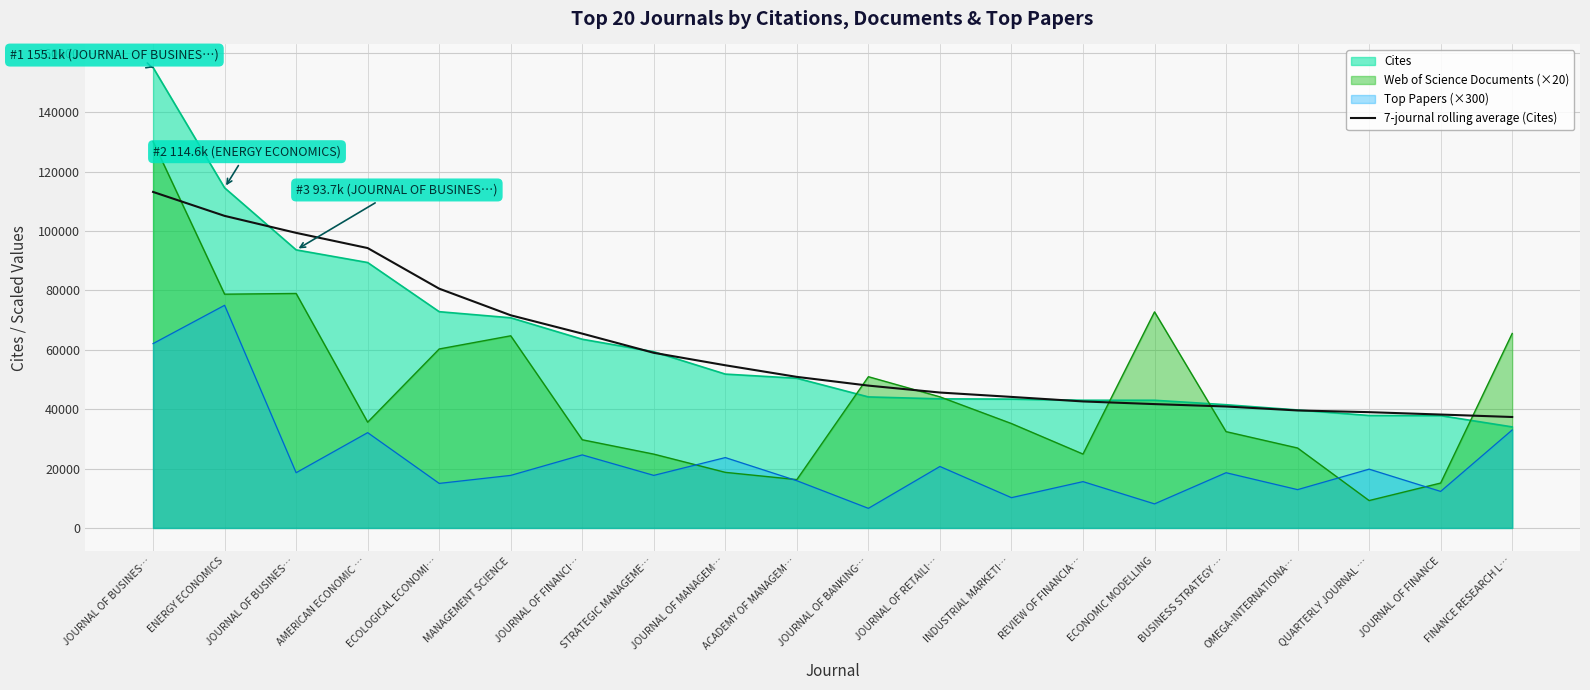

Read the value at JOURNAL OF BANKING….

47941.9